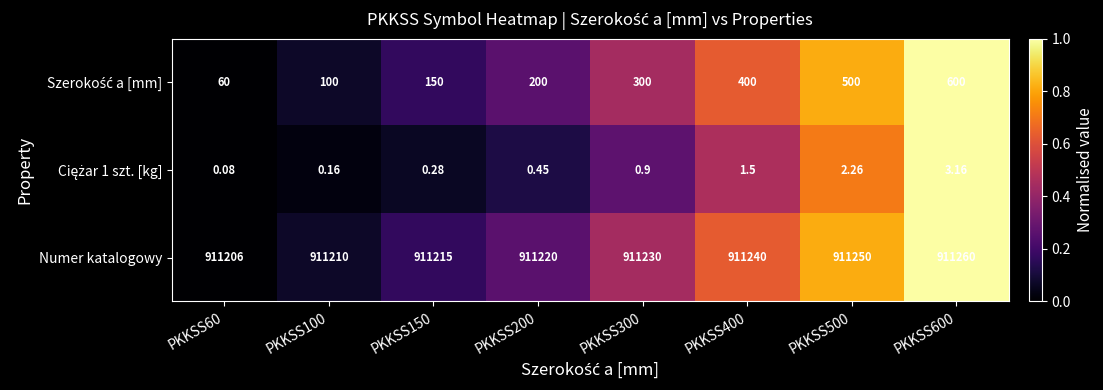

Which series has the largest total across all categories?

Numer katalogowy